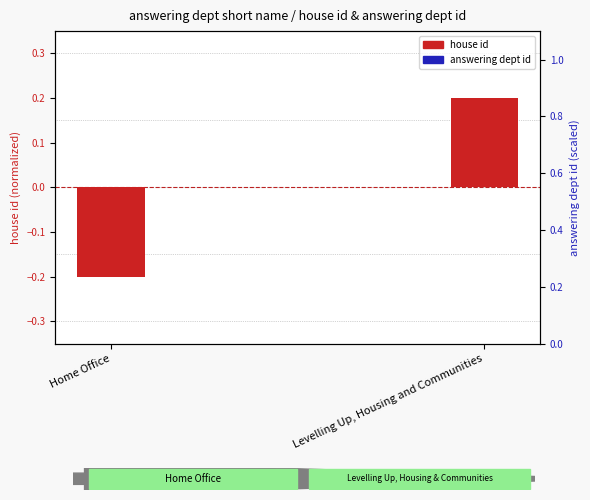

Is the value of answering dept id at Levelling Up, Housing and Communities greater than the value of house id at Levelling Up, Housing and Communities?

No